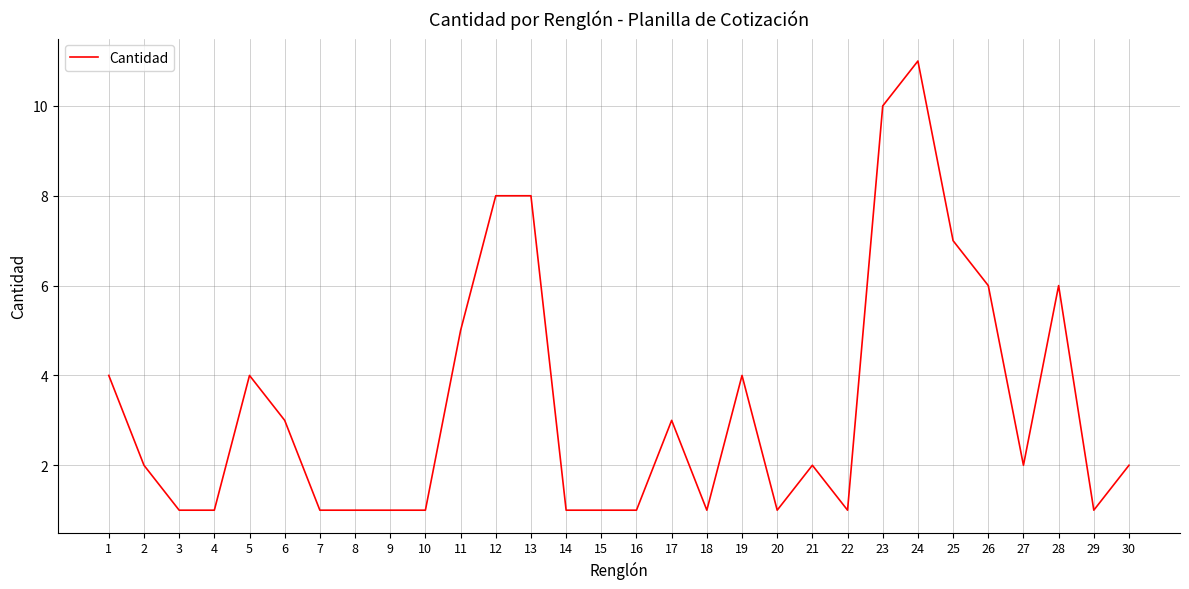

Which label corresponds to the largest value in the chart?

24